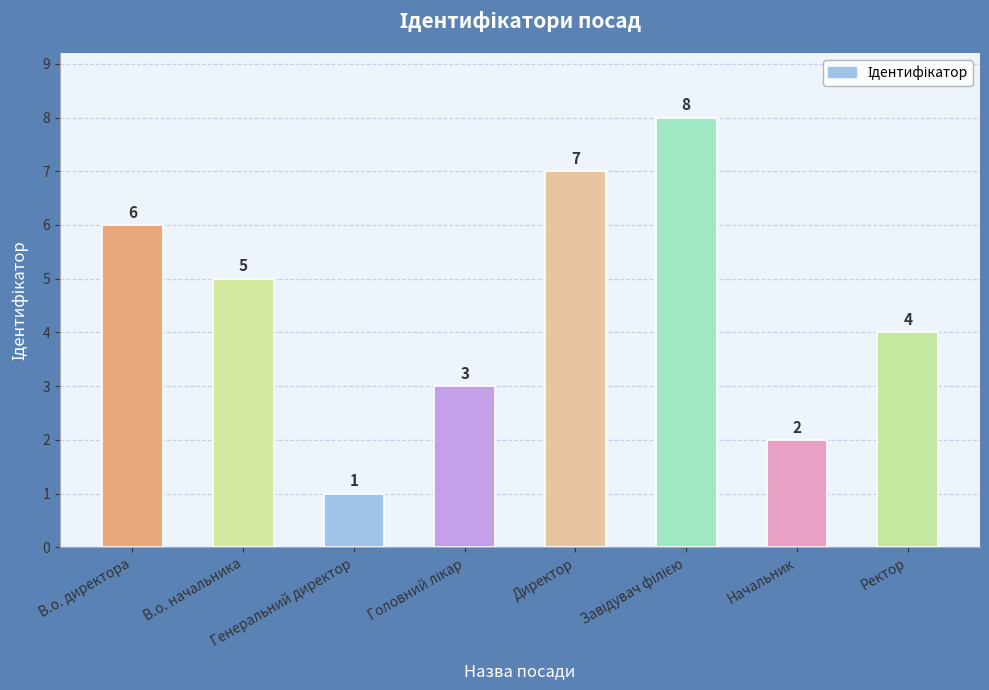

How many bars are there in total?

8